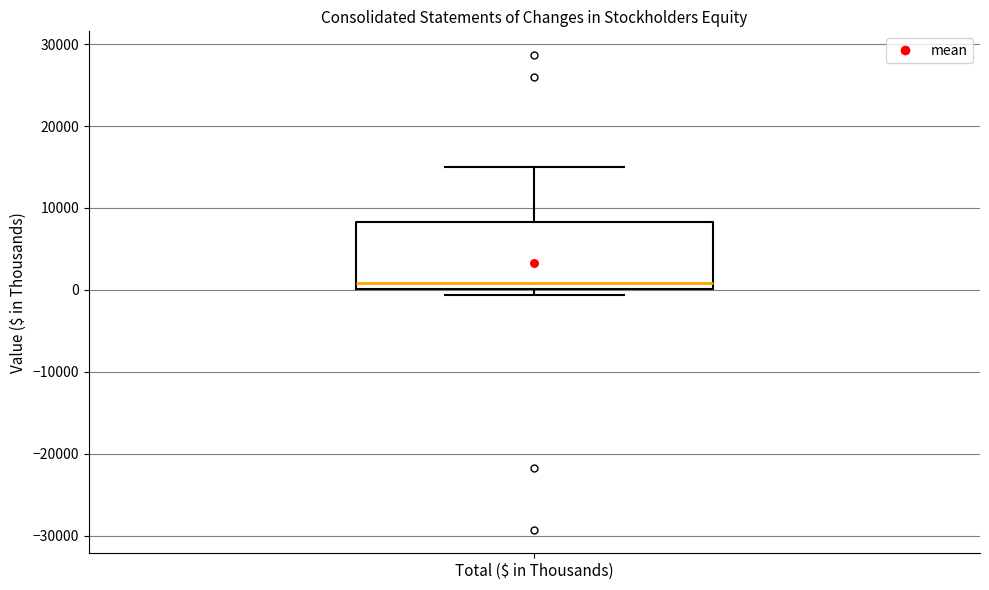

Read this box plot against the y-axis: the position of the median line, the range covered by the box, and the ends of both whiskers. The values are not printed on the chart, so give them approximately, as read against the axis.

median 1000, box 0 to 8000, whiskers -1000 to 15000